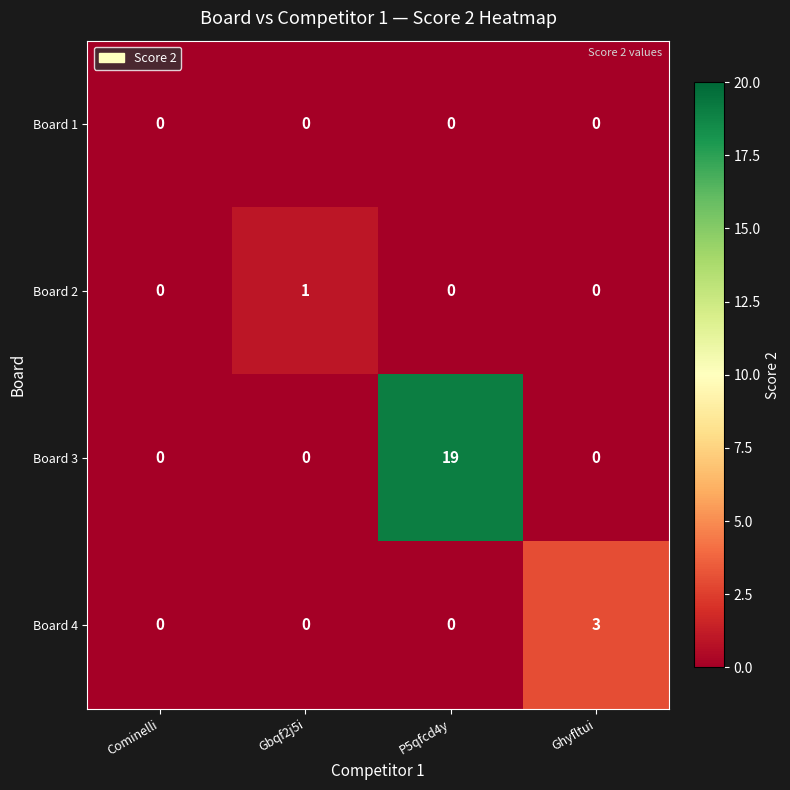

At how many categories does at least one series exceed 11?

1